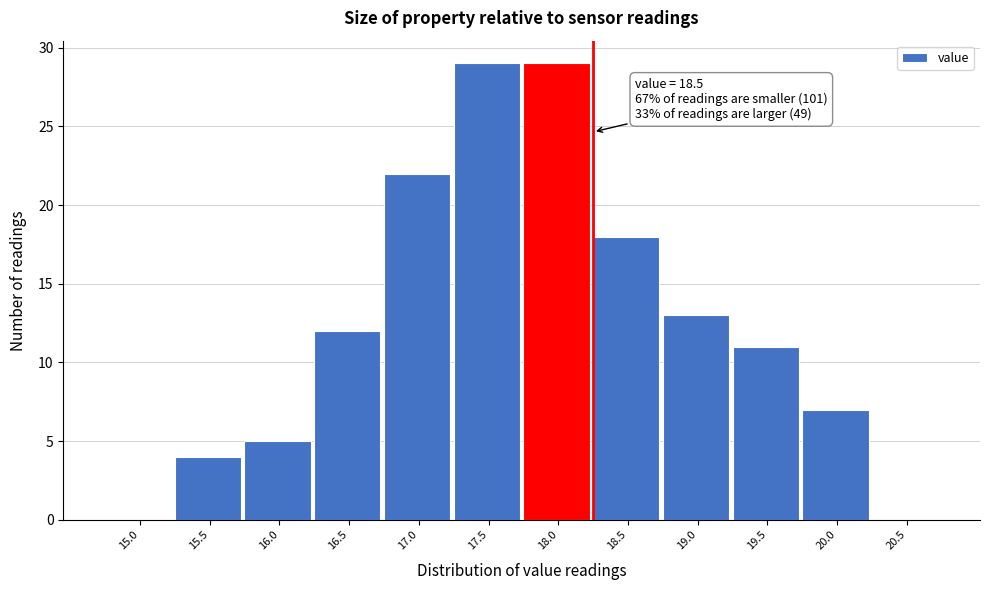

Reading left to right, extract all data points from this chart.

15.0=0	15.5=4	16.0=5	16.5=12	17.0=22	17.5=29	18.0=29	18.5=18	19.0=13	19.5=11	20.0=7	20.5=0